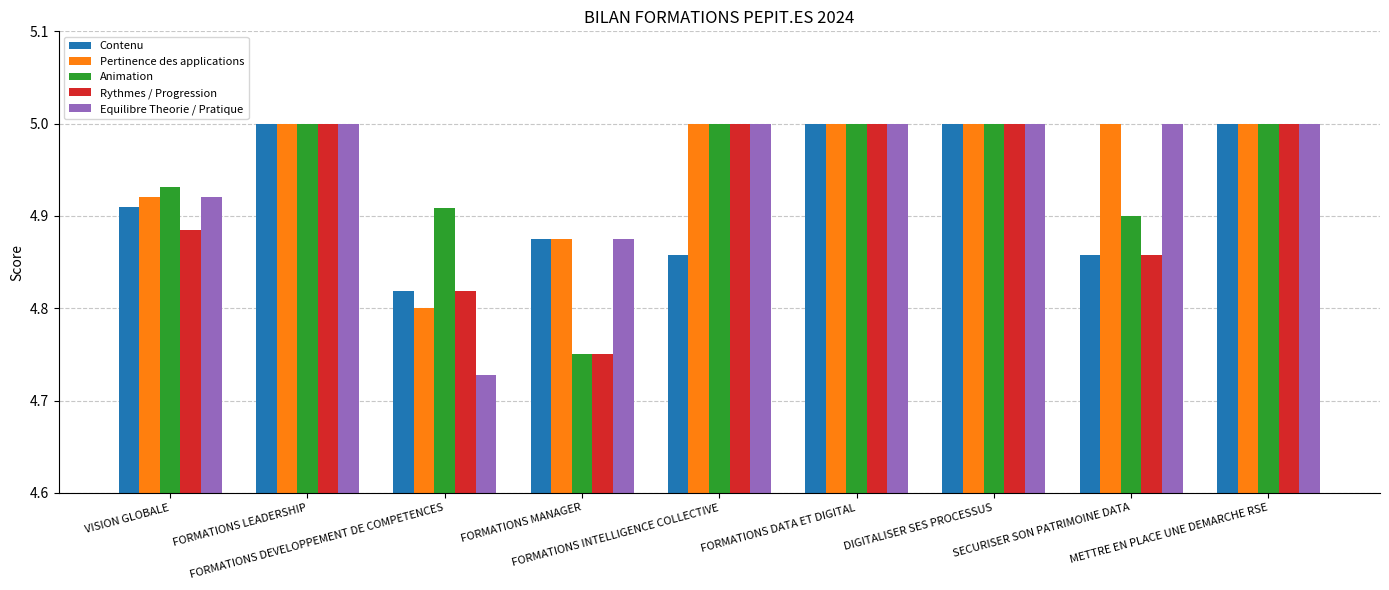

Which series has the largest range (max minus min)?

Equilibre Theorie / Pratique